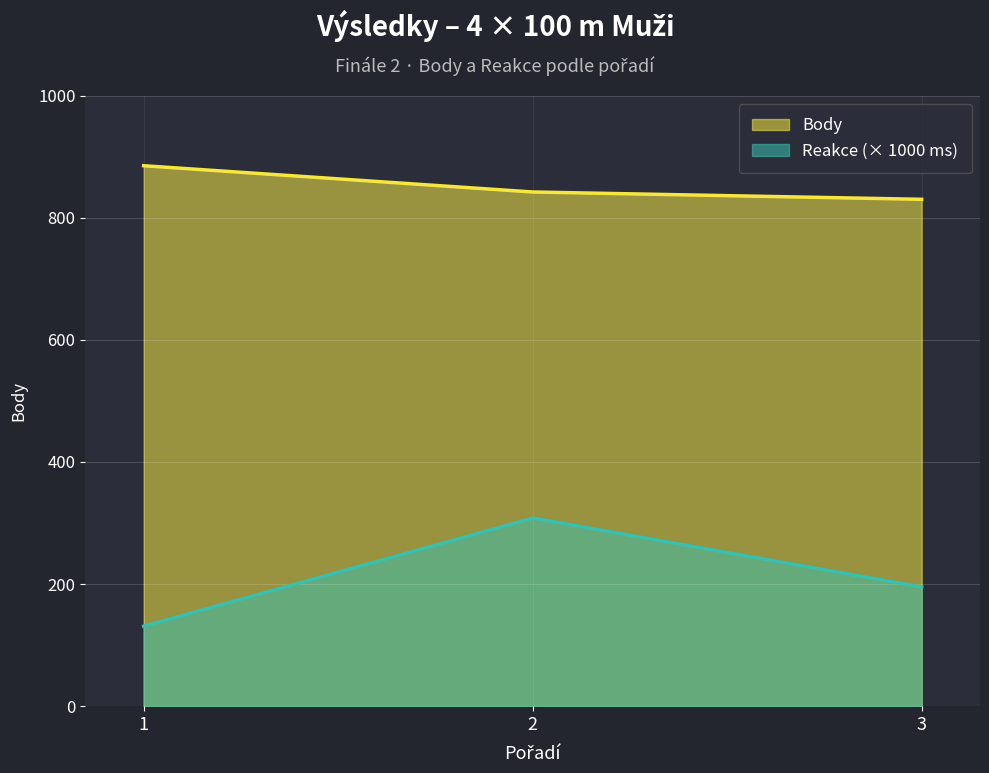

Which label corresponds to the smallest value in the chart?

1